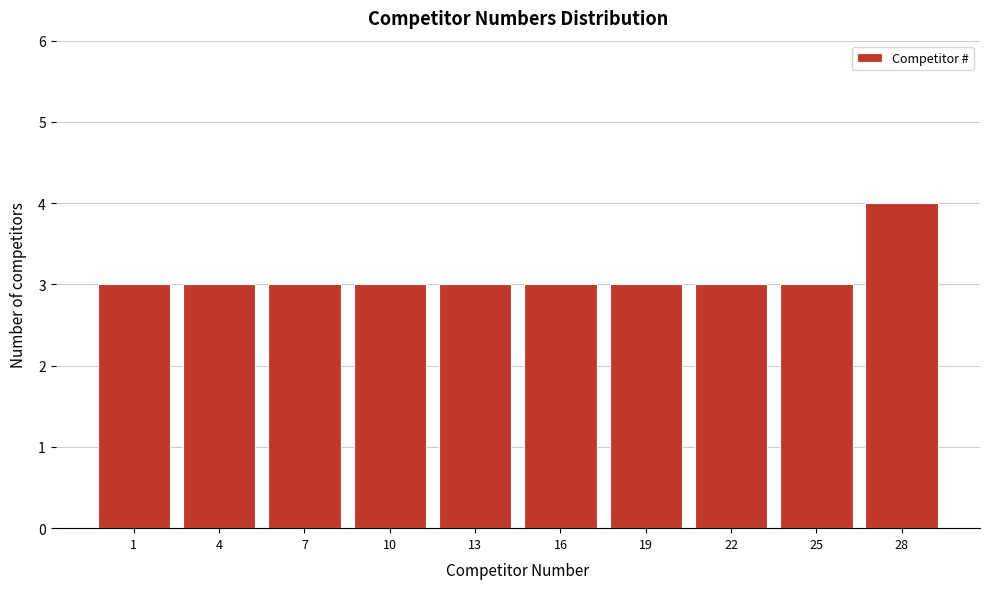

Reading left to right, extract all data points from this chart.

3	3	3	3	3	3	3	3	3	4